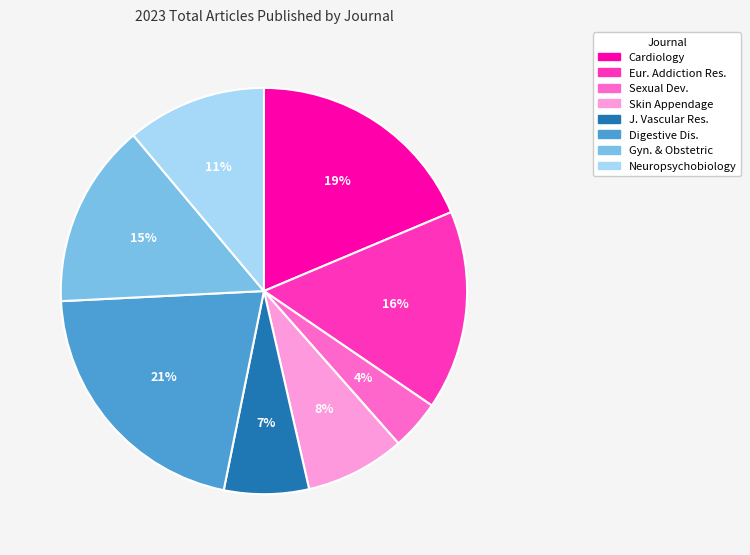

Rank the categories by value from lowest to highest.

Sexual Dev., J. Vascular Res., Skin Appendage, Neuropsychobiology, Gyn. & Obstetric, Eur. Addiction Res., Cardiology, Digestive Dis.